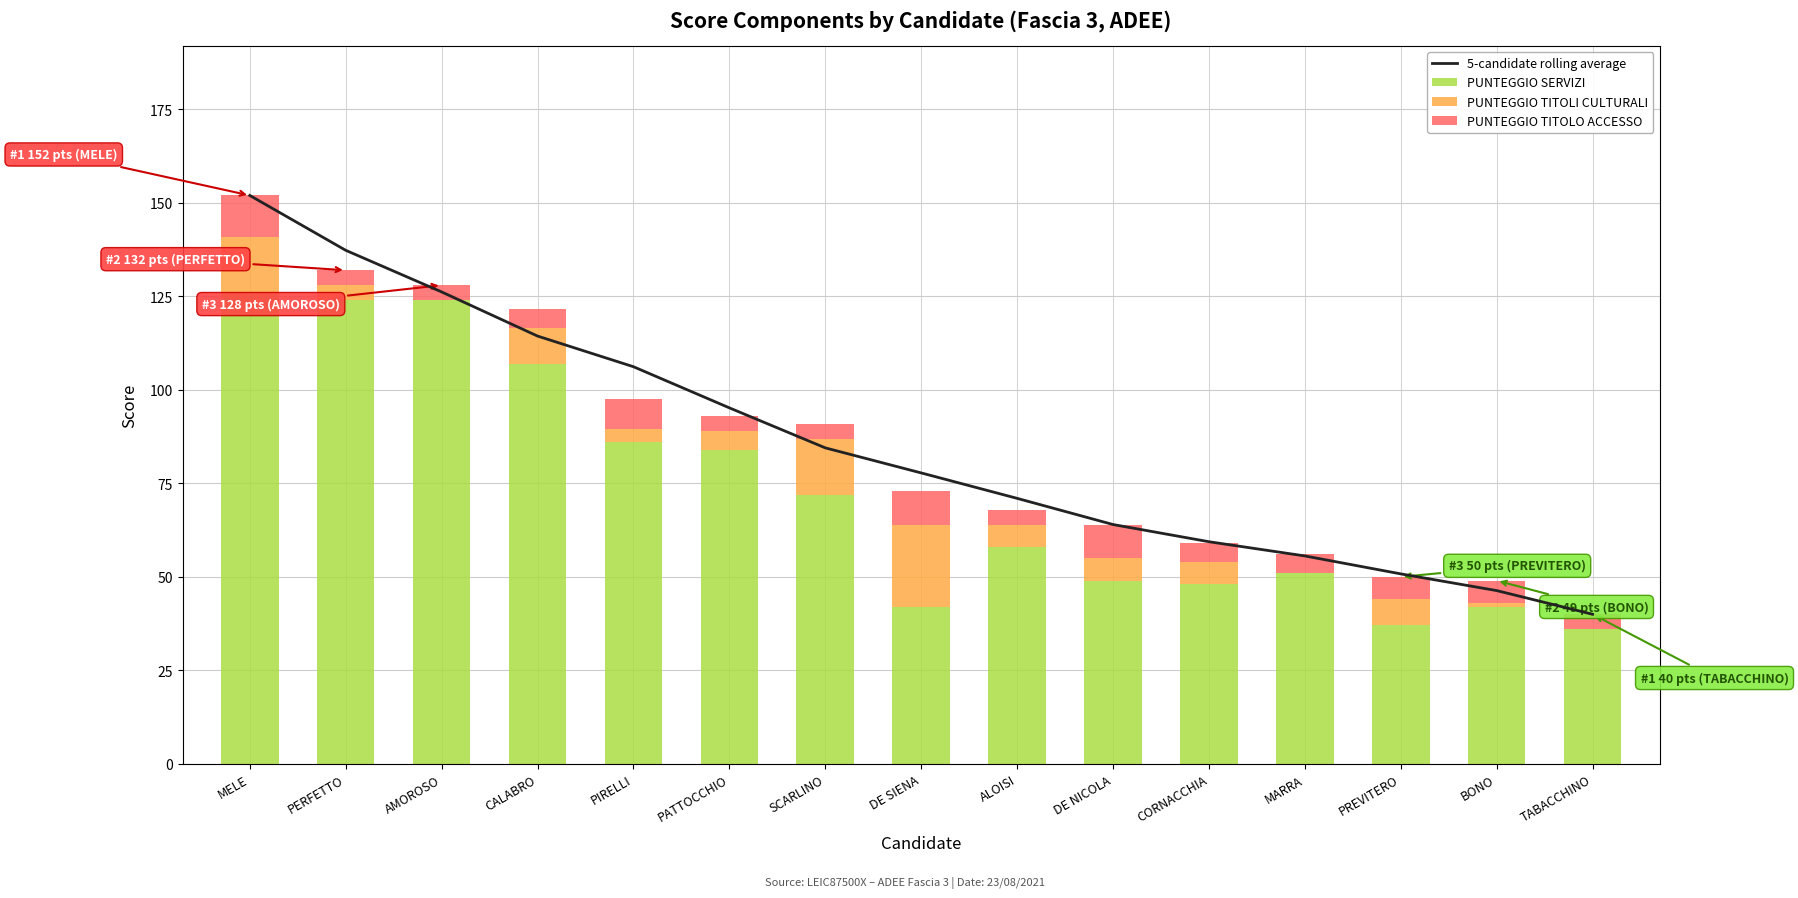

What is the maximum value for PUNTEGGIO TITOLI CULTURALI?

22.0